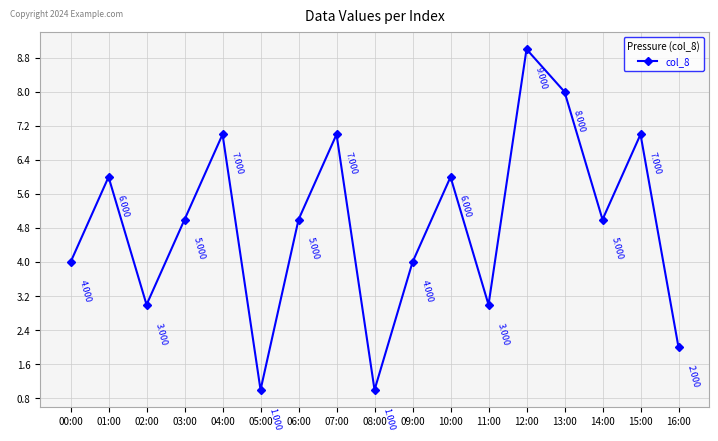

What value does the data have at 00:00?

4